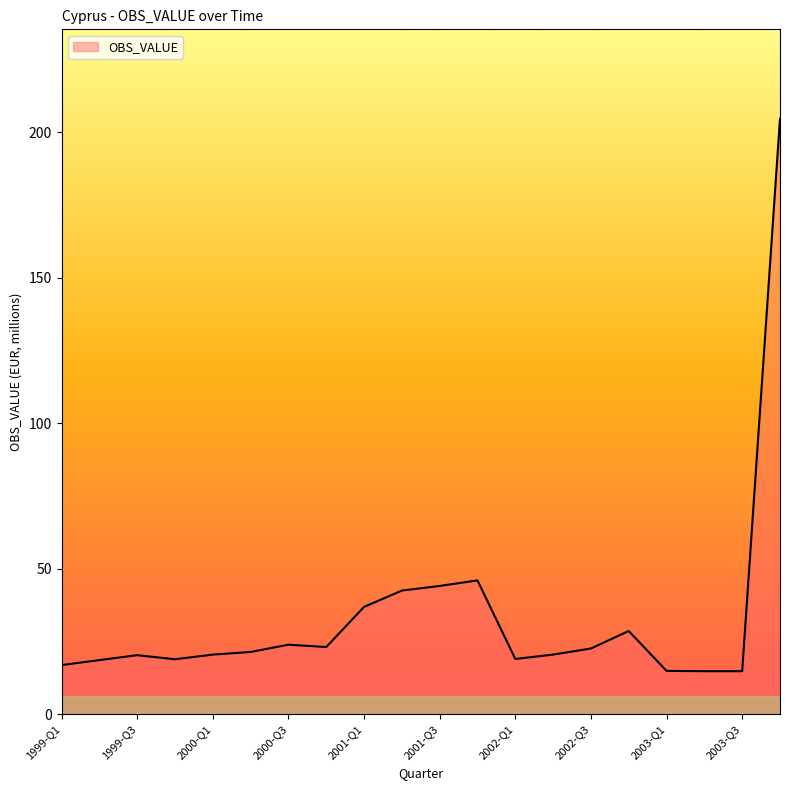

What is the difference between the maximum and minimum values?

189.9